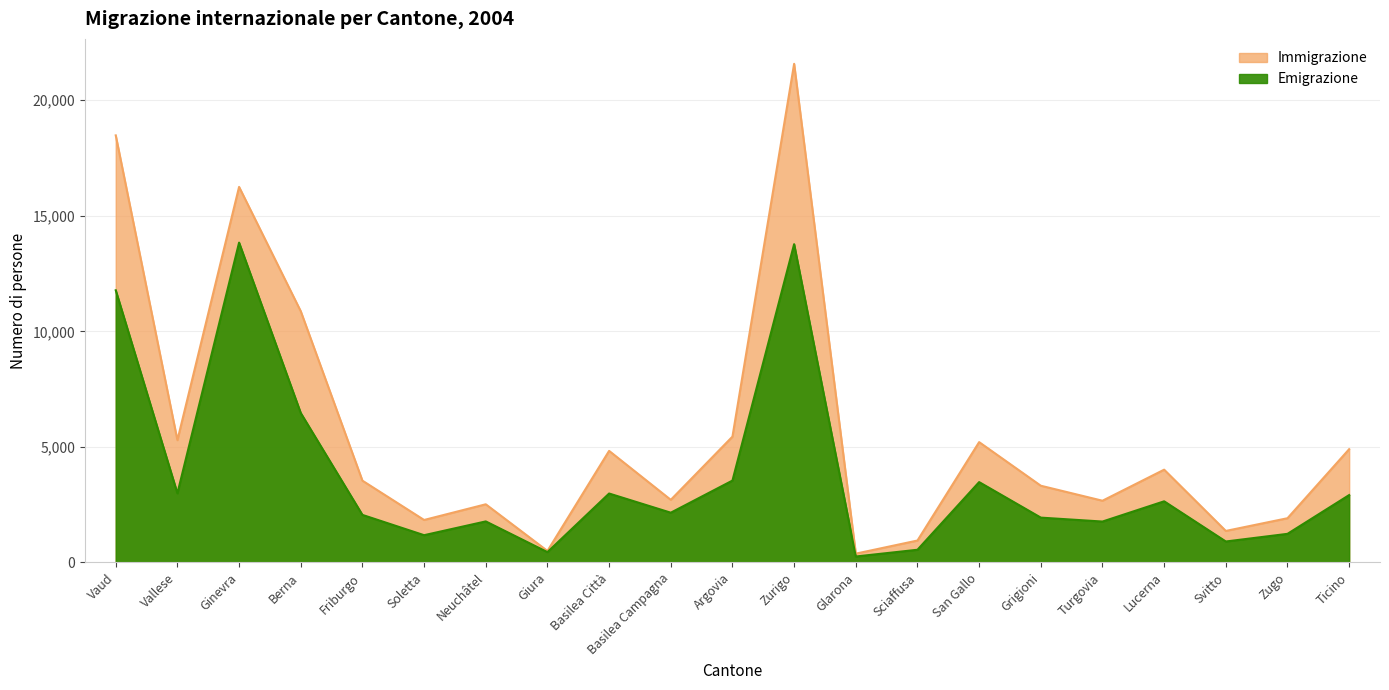

What are all the series names shown in the legend?

Immigrazione, Emigrazione